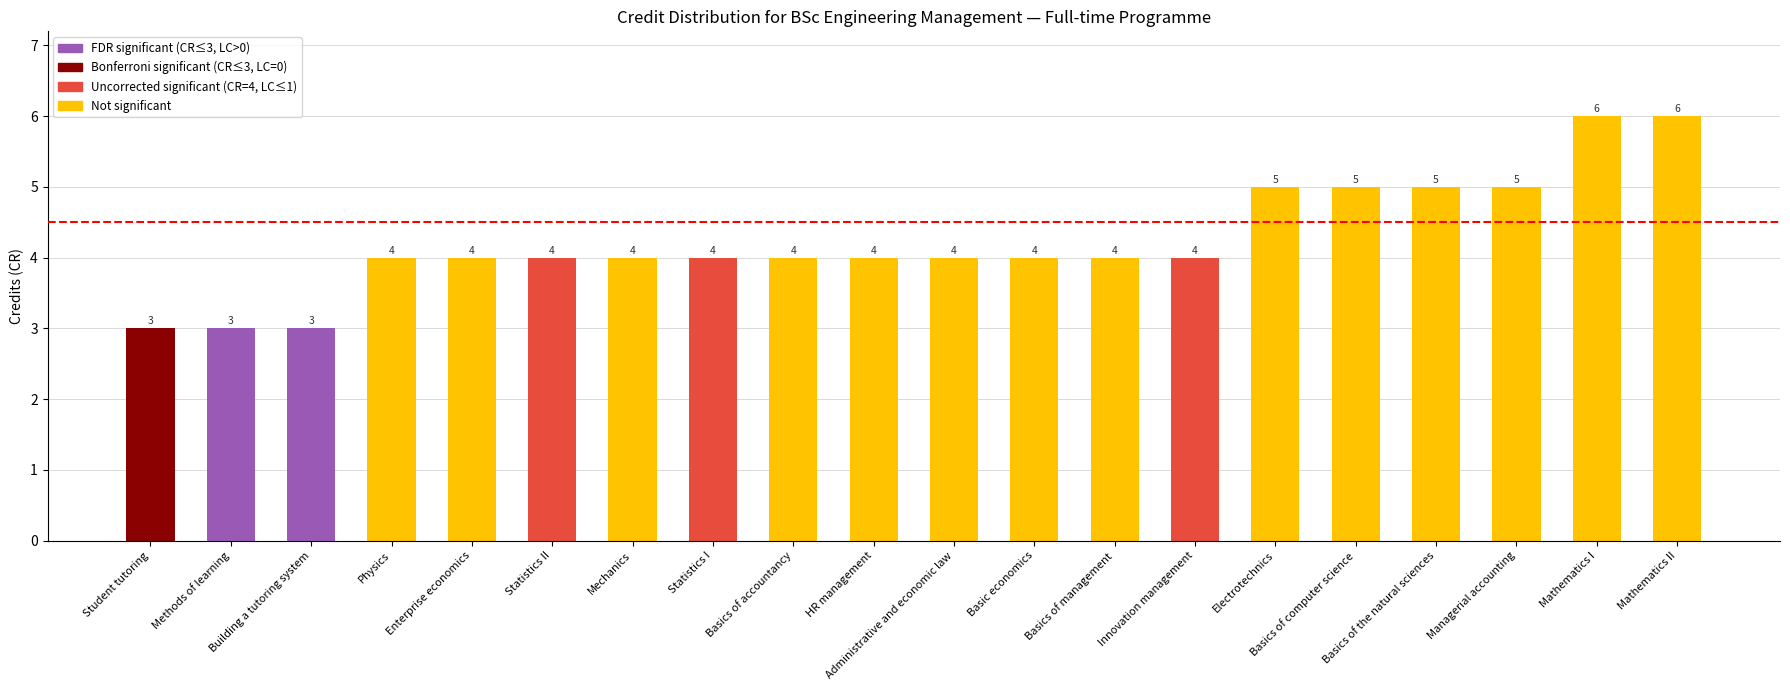

Read the value at Administrative and economic law.

4